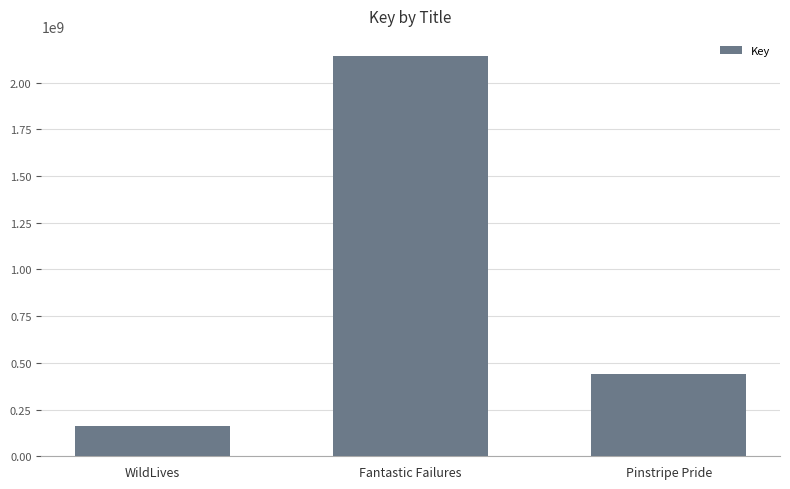

Rank the categories by value from highest to lowest.

Fantastic Failures, Pinstripe Pride, WildLives